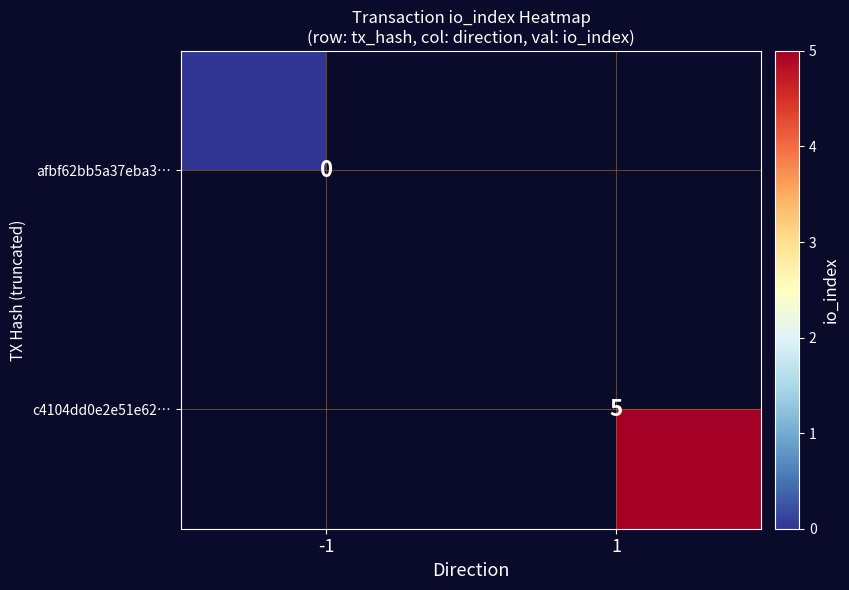

The c4104dd0e2e51e62… series shows 5 at 1. True or false?

True